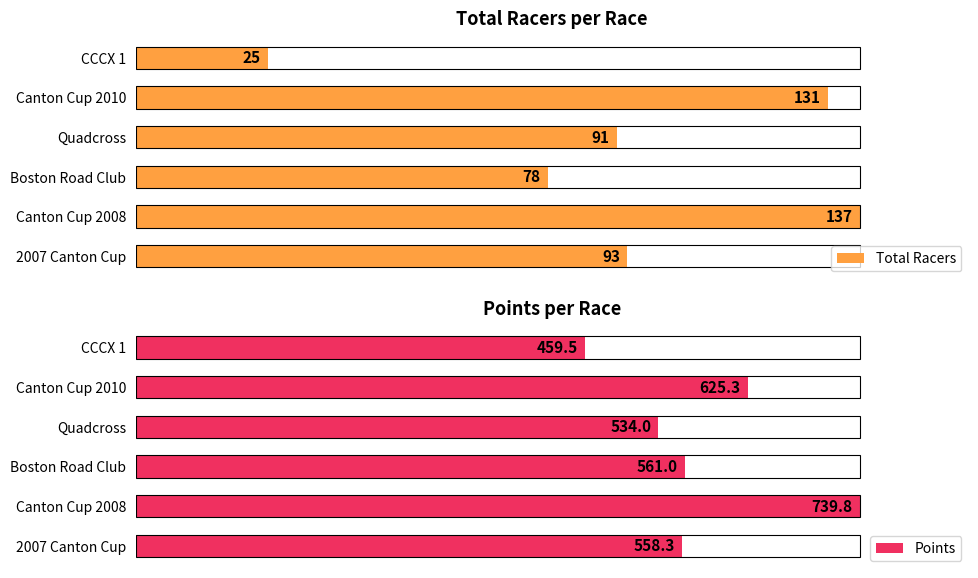

Is it true that Points equals 32.7 at Boston Road Club?

False